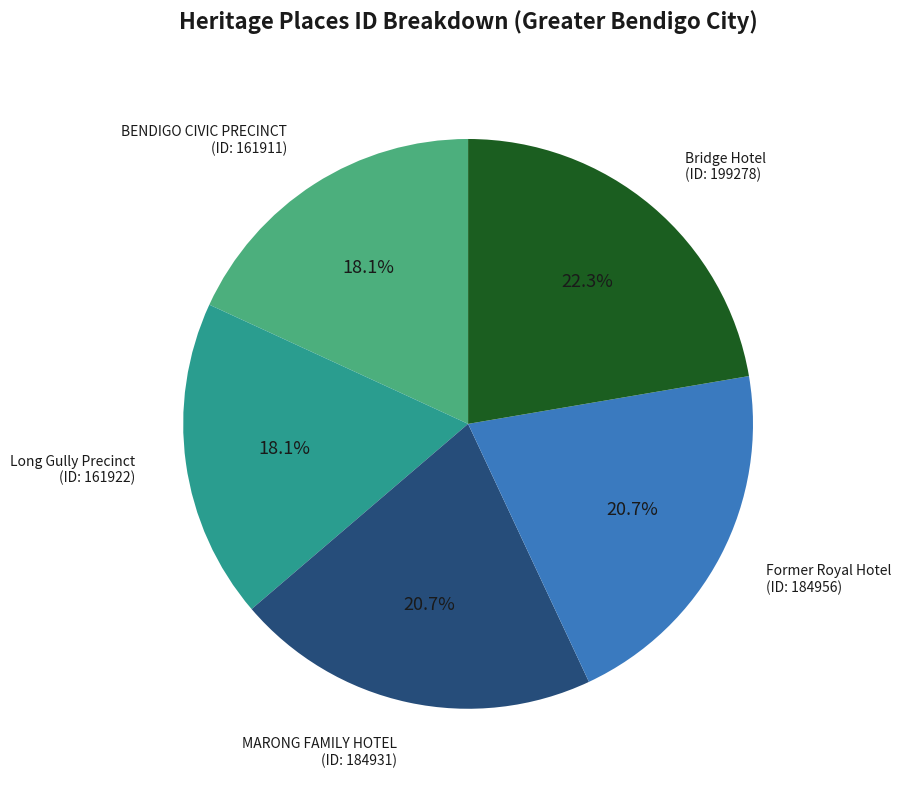

Is there any slice that represents more than half of the pie?

No